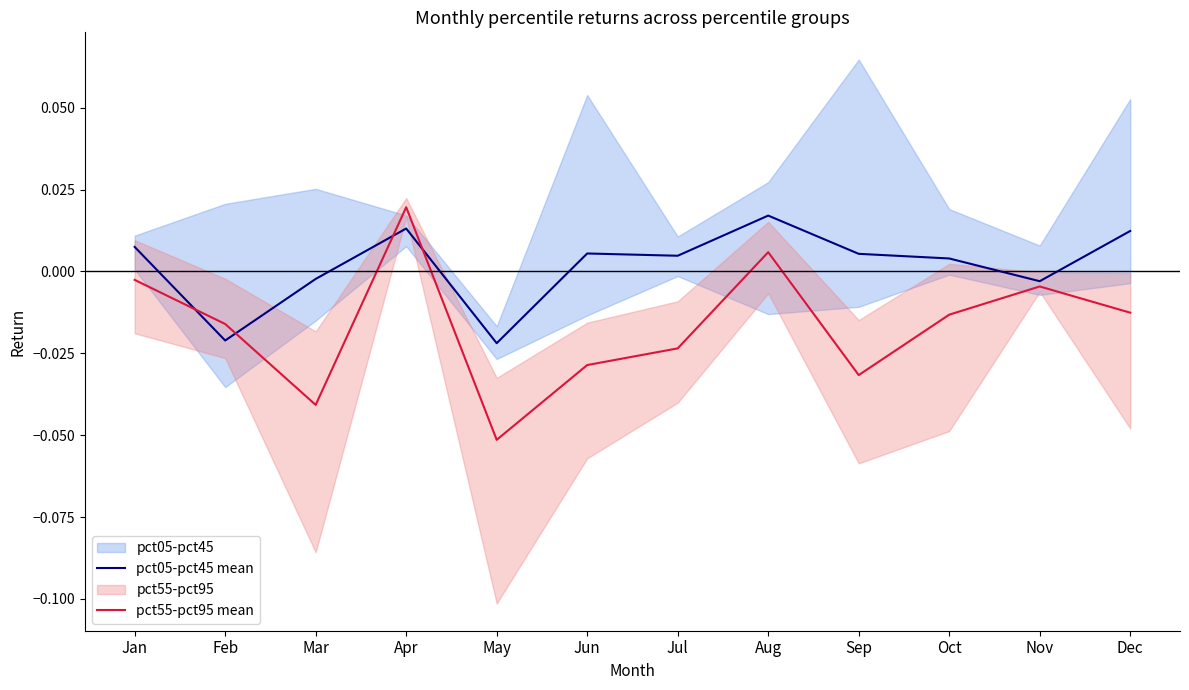

Is this an area chart (filled region under the line)?

No